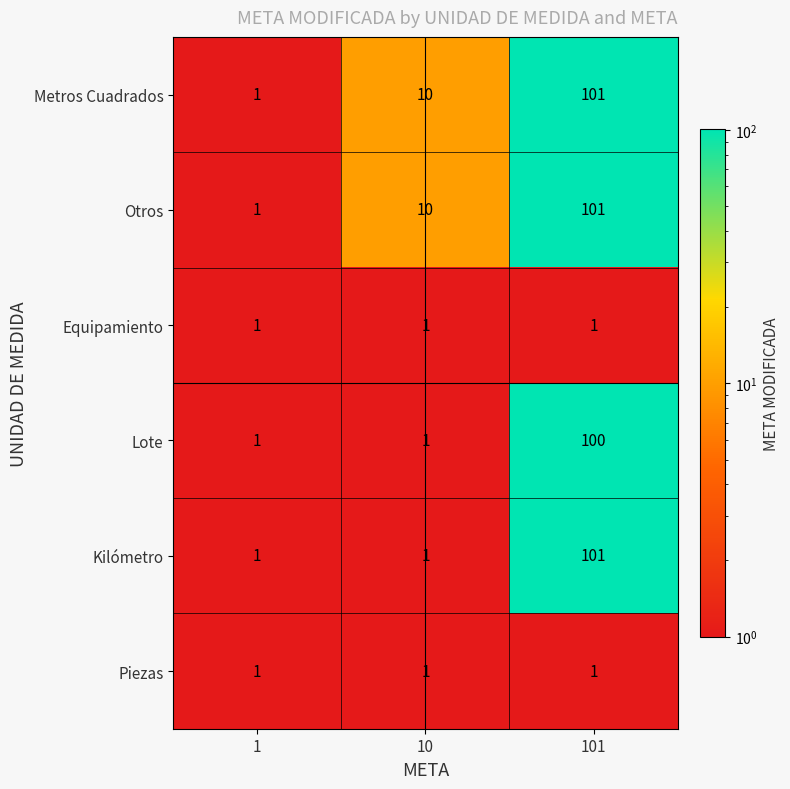

Is it true that Kilómetro equals 34 at 101?

False